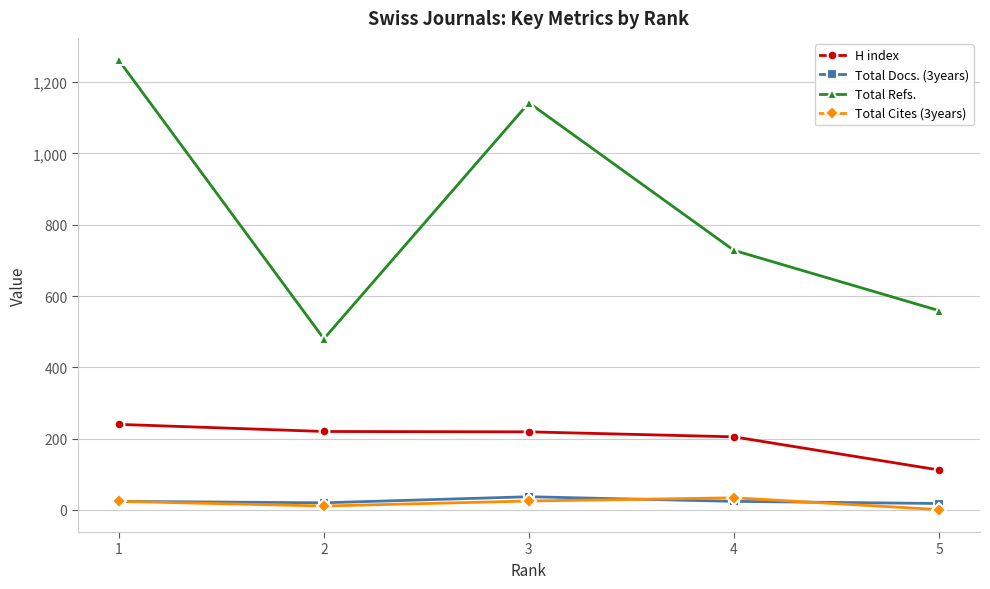

Rank the series at 5 from highest to lowest value.

Total Refs., H index, Total Docs. (3years), Total Cites (3years)